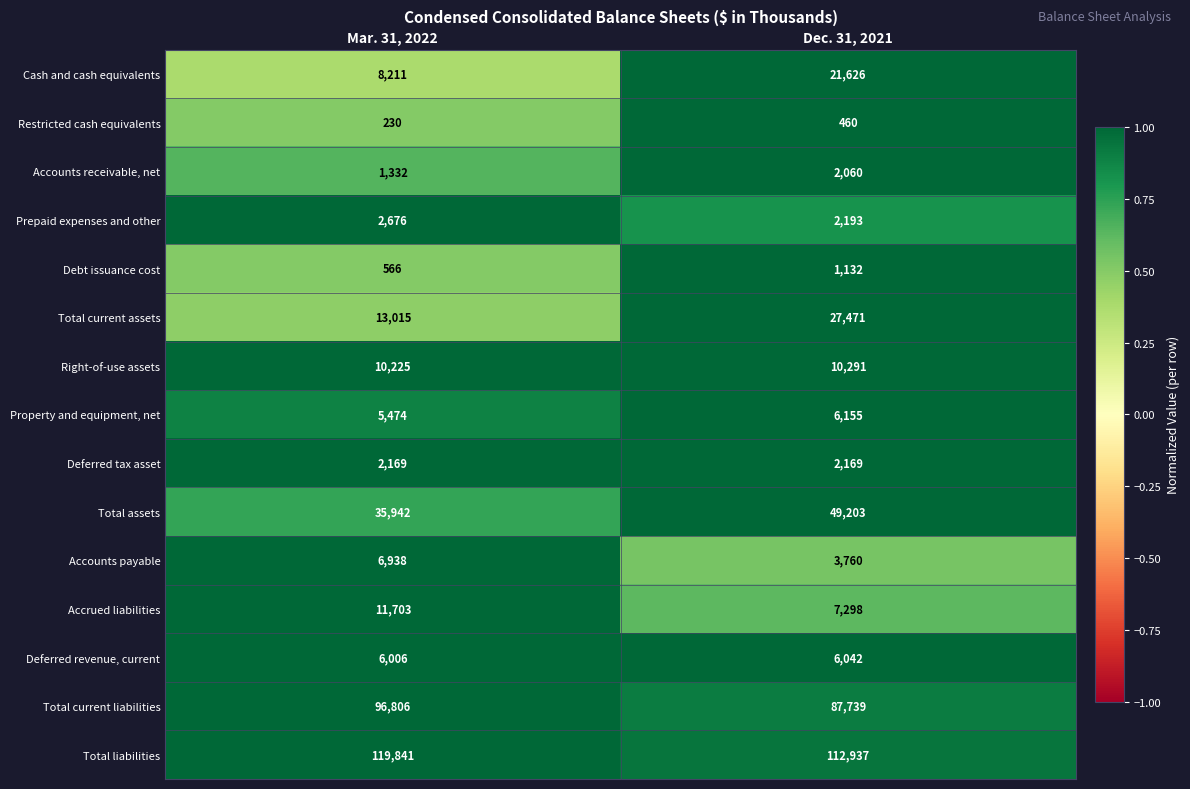

Rank the series at Mar. 31, 2022 from lowest to highest value.

Restricted cash equivalents, Debt issuance cost, Accounts receivable, net, Deferred tax asset, Prepaid expenses and other, Property and equipment, net, Deferred revenue, current, Accounts payable, Cash and cash equivalents, Right-of-use assets, Accrued liabilities, Total current assets, Total assets, Total current liabilities, Total liabilities